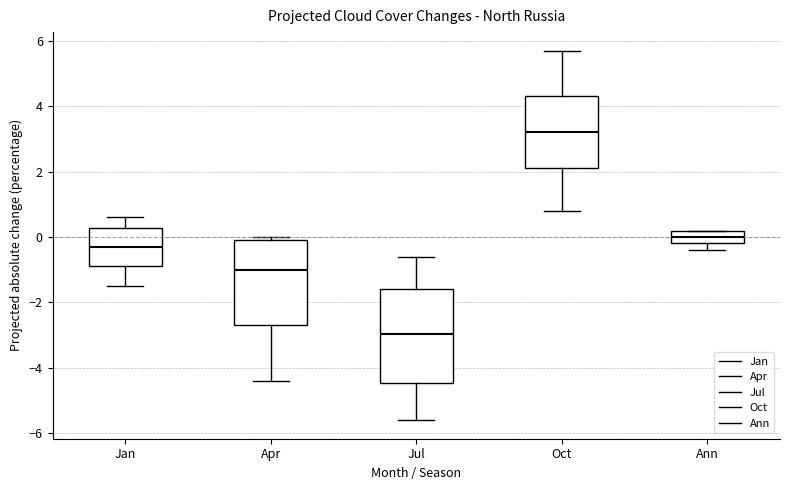

Where does the median line of the box for Jan sit on the y-axis? The values are not printed on the chart, so give them approximately, as read against the axis.

-0.2